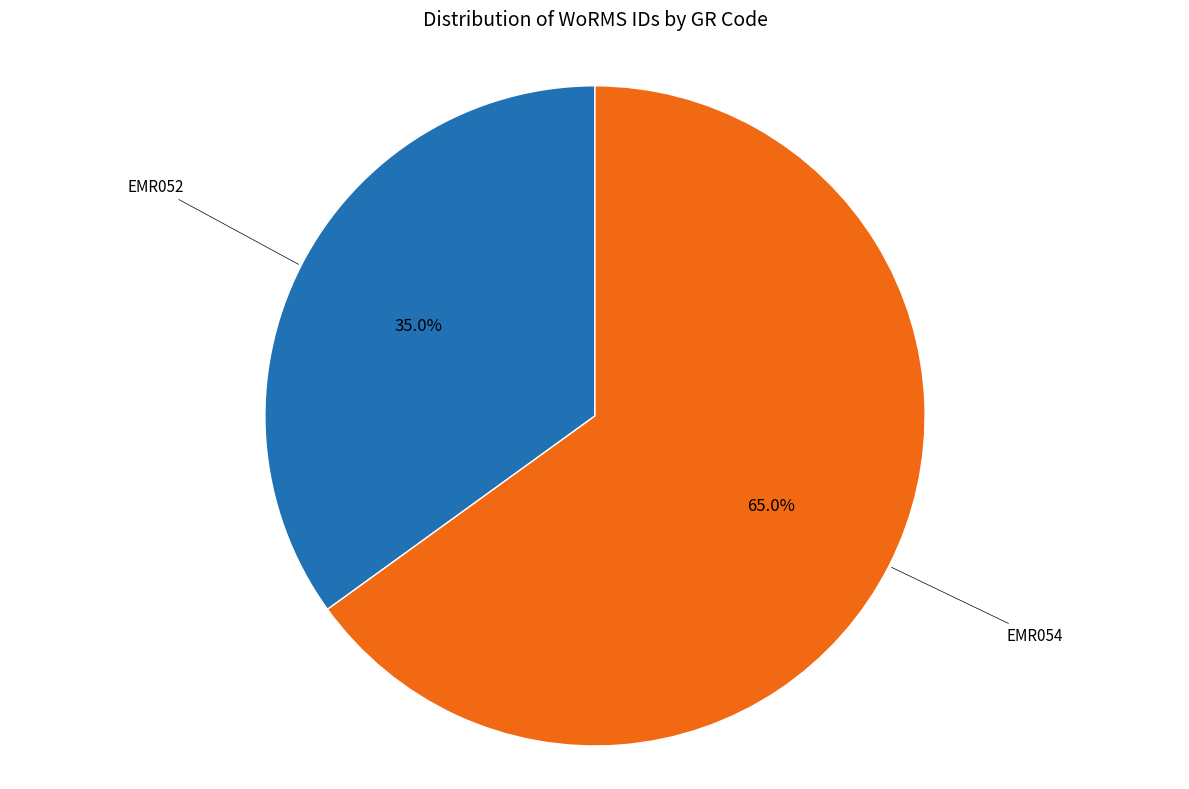

How many slices are in this pie chart?

2